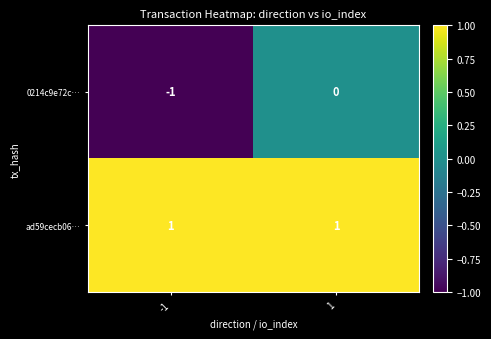

Reading right to left, what are all the values shown in this chart?

0214c9e72c…: 1=0	-1=-1
ad59cecb06…: 1=1	-1=1